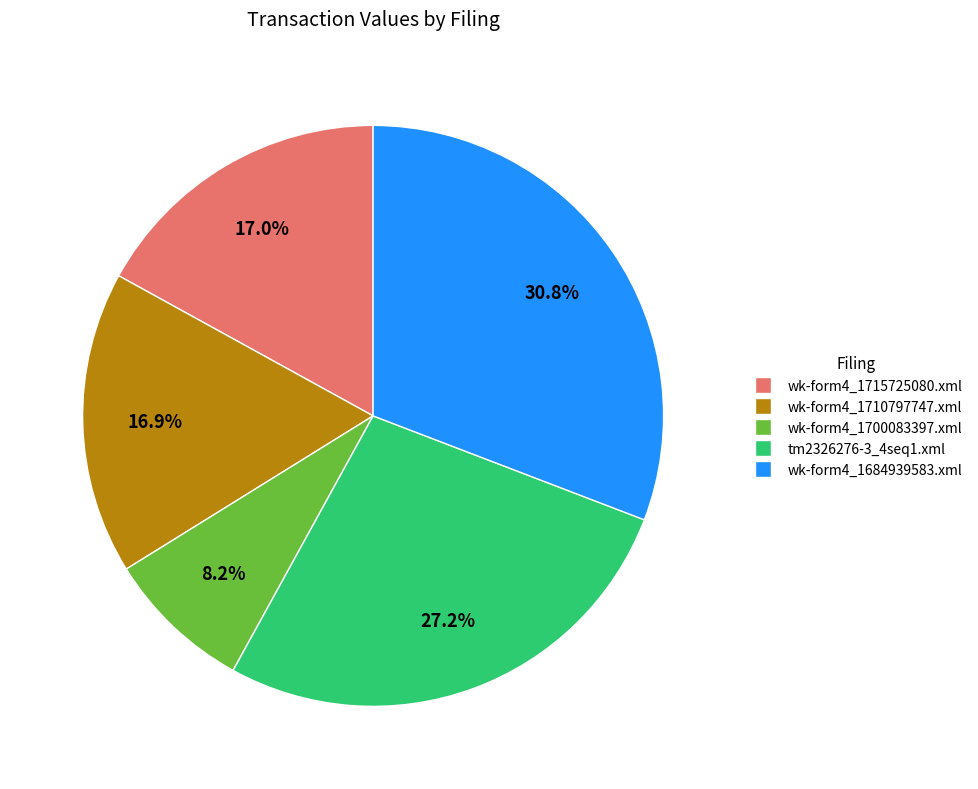

Approximately how many times larger is the value at wk-form4_1700083397.xml compared to wk-form4_1684939583.xml?

0.3